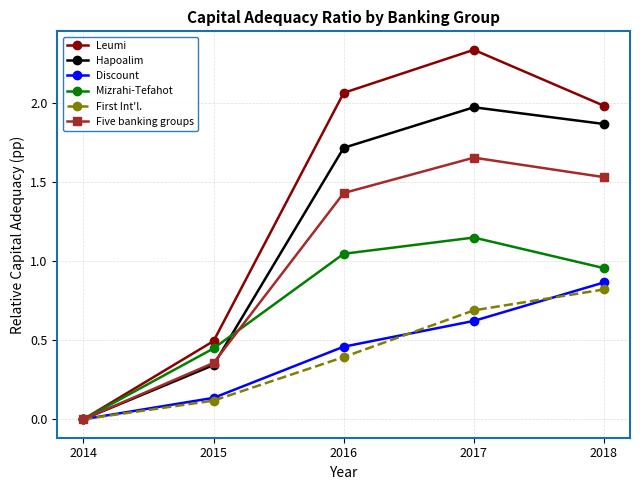

Between 2015 and 2017, which series saw the biggest shift?

Leumi